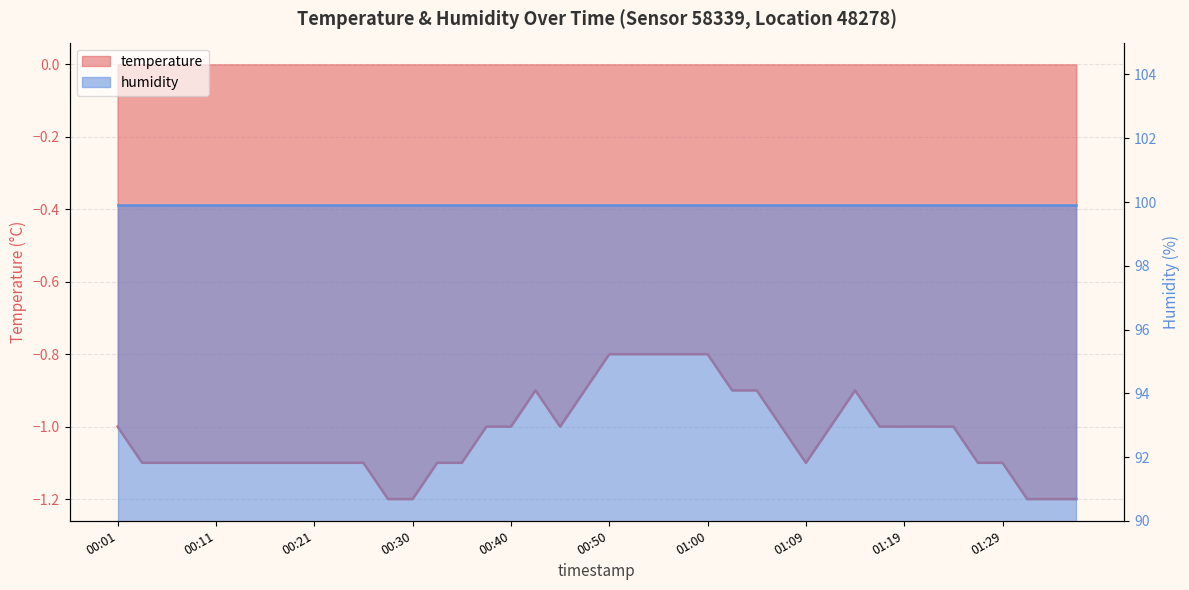

What position from the left is 00:35?

15